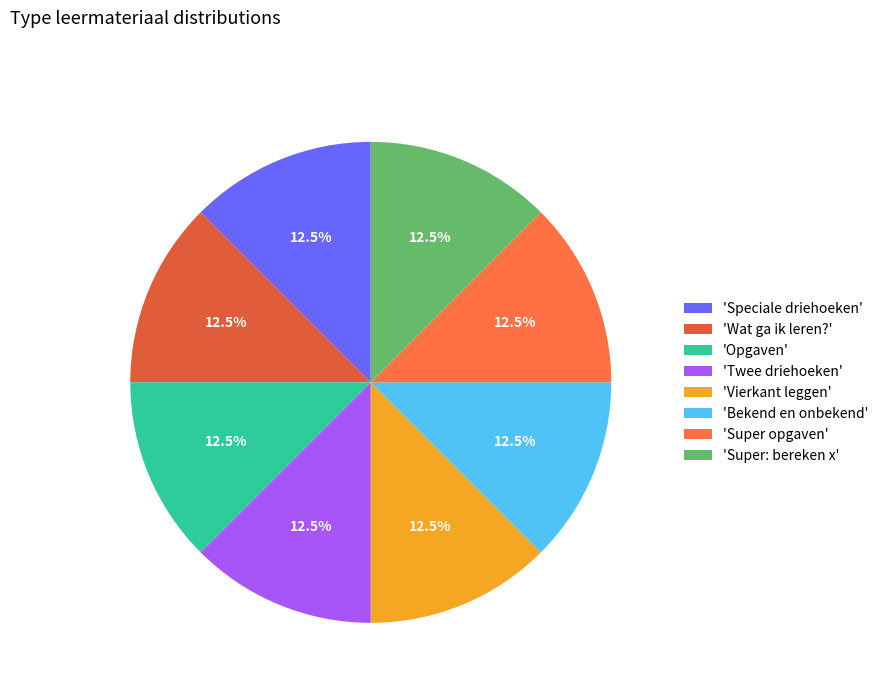

Does any single category account for the majority?

No